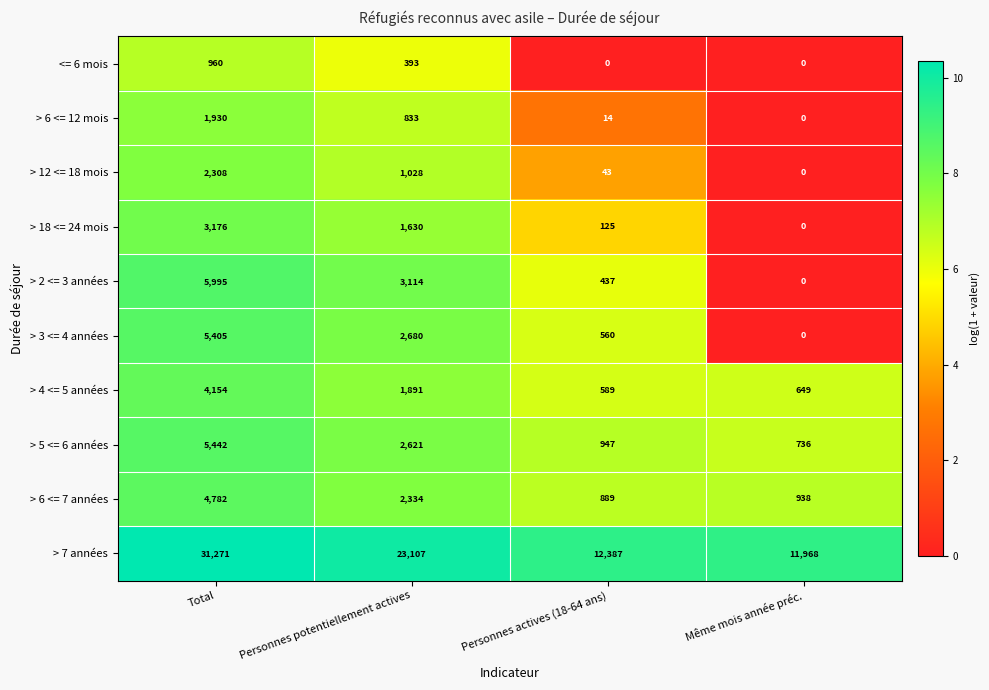

At Personnes actives (18-64 ans), list the series in order from largest to smallest.

> 7 années, > 5 <= 6 années, > 6 <= 7 années, > 4 <= 5 années, > 3 <= 4 années, > 2 <= 3 années, > 18 <= 24 mois, > 12 <= 18 mois, > 6 <= 12 mois, <= 6 mois